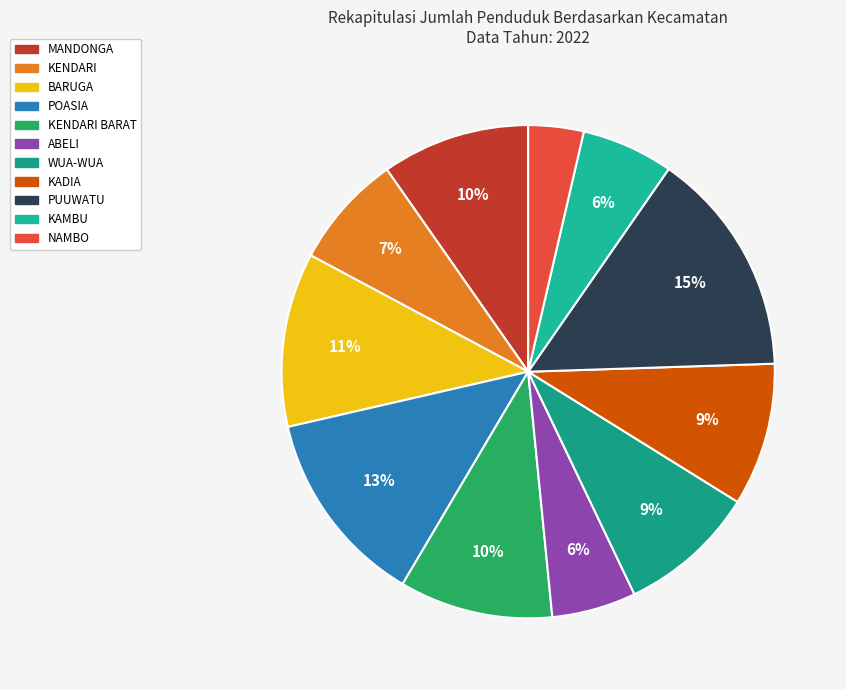

How many slices are in this pie chart?

11